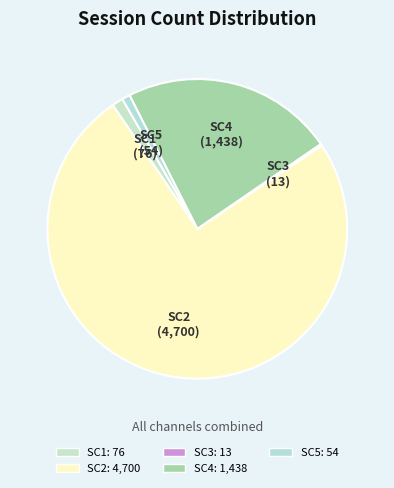

Is the sum of SC1 and SC4 greater than half?

No